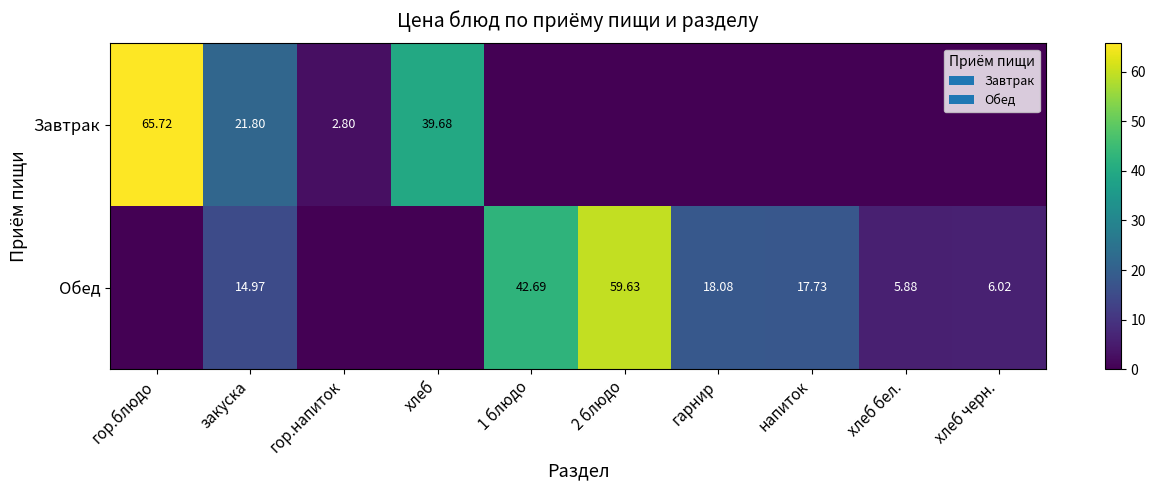

Is the value of Обед at закуска greater than the value of Завтрак at закуска?

No